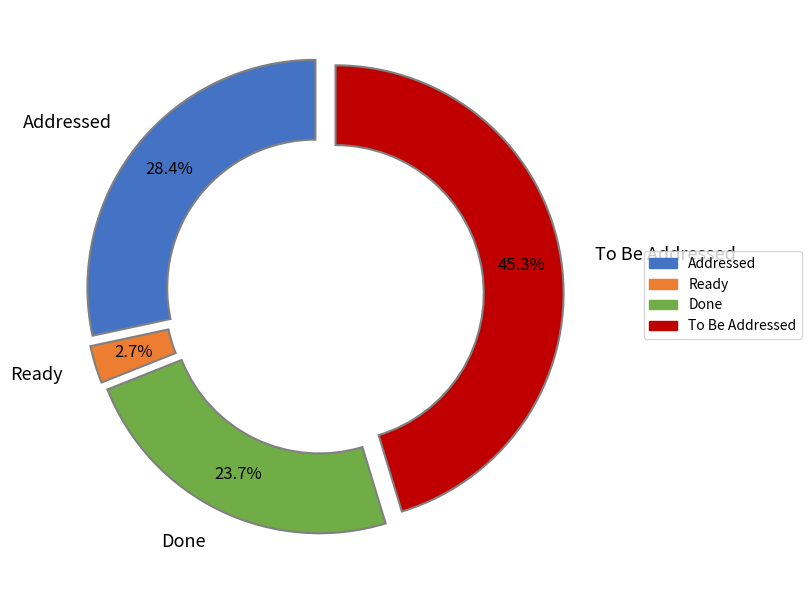

Which slice is the smallest?

Ready